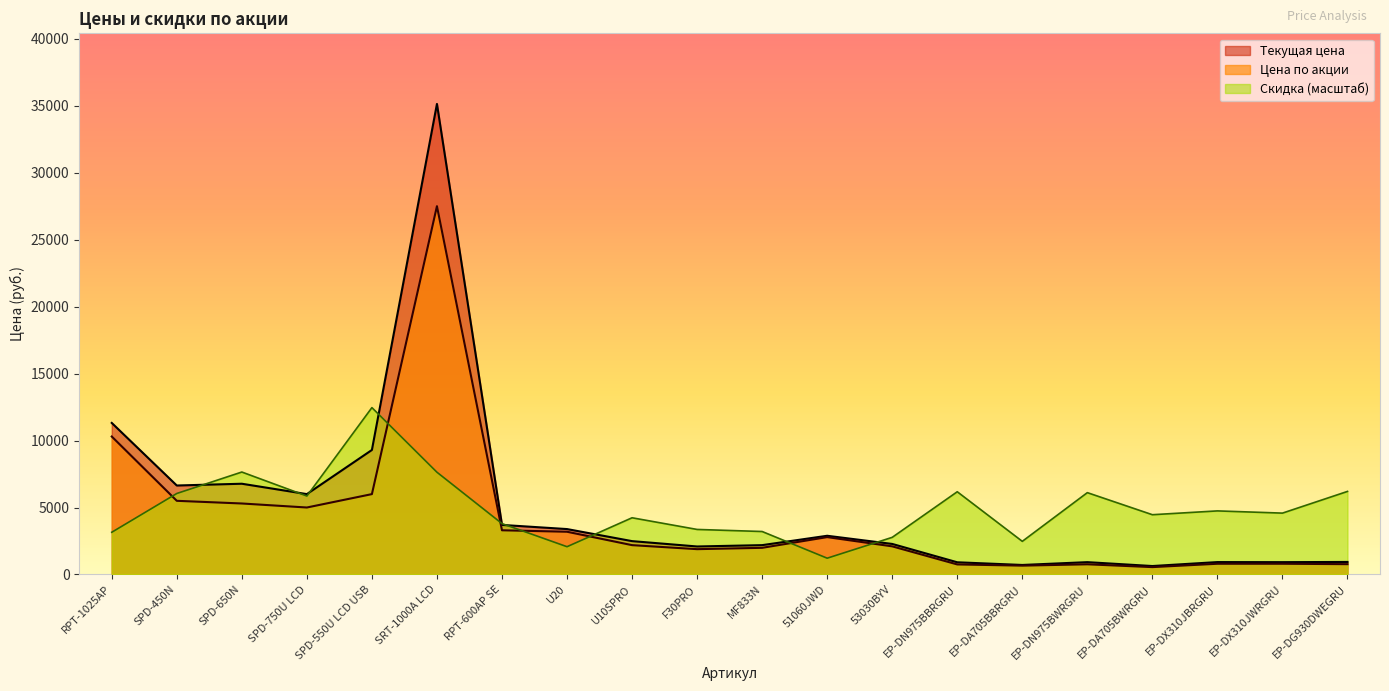

What is the difference between the maximum and minimum values in the Текущая цена series?

34505.0